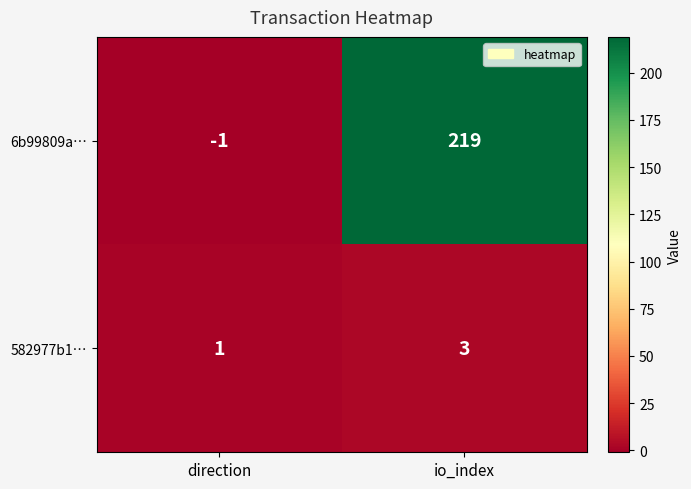

Reading left to right, extract all data points from this chart.

6b99809a…: direction=-1	io_index=219
582977b1…: direction=1	io_index=3